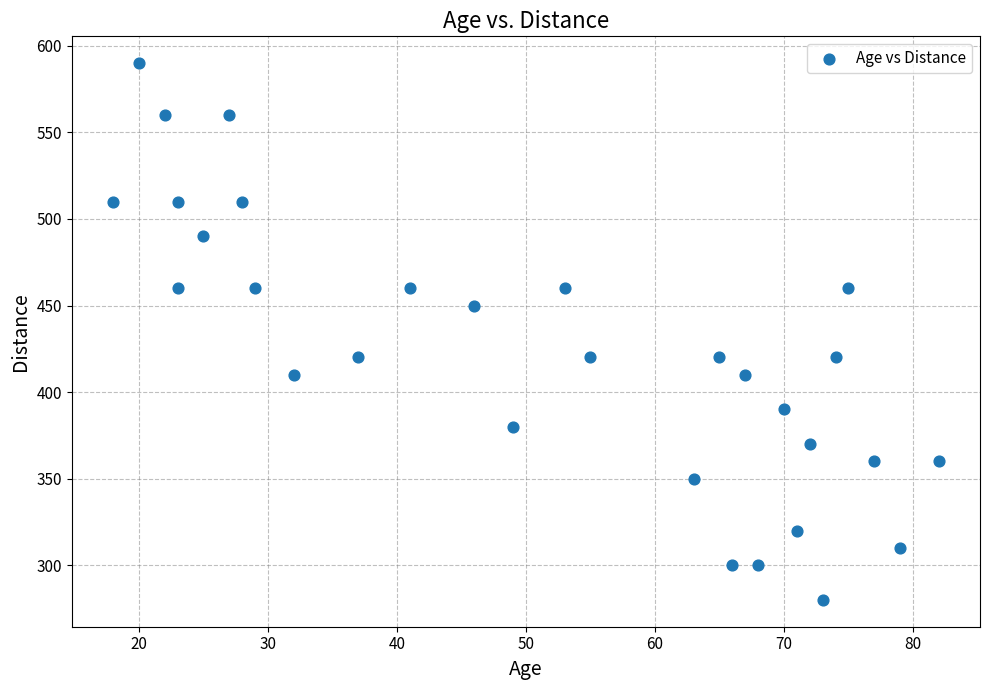

What is the range of Y values (max minus min)?

310